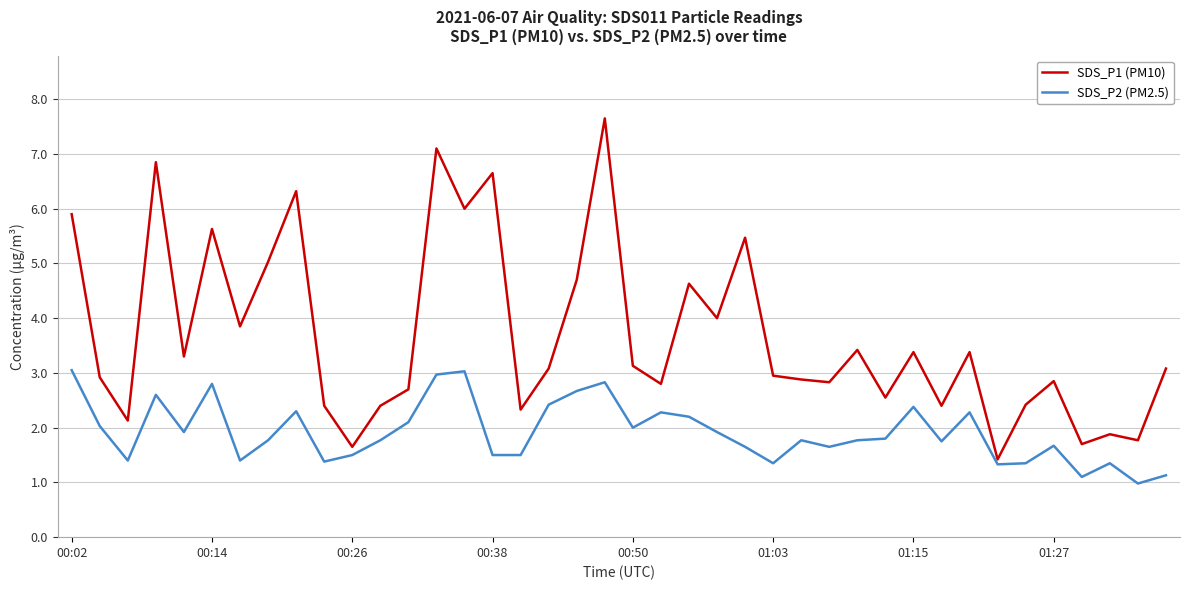

True or false: SDS_P2 (PM2.5) and SDS_P1 (PM10) cross at least once.

False